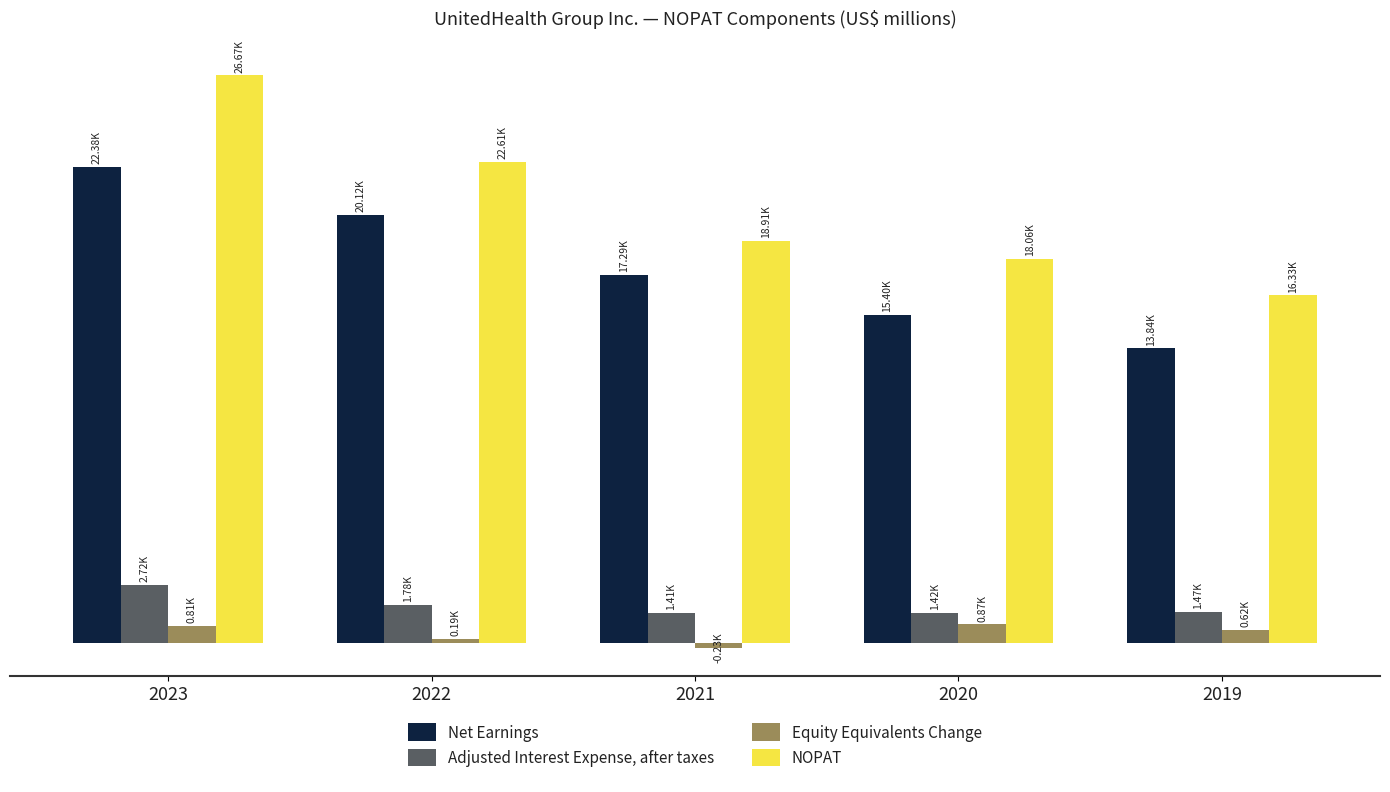

Does the chart contain stacked bars?

No